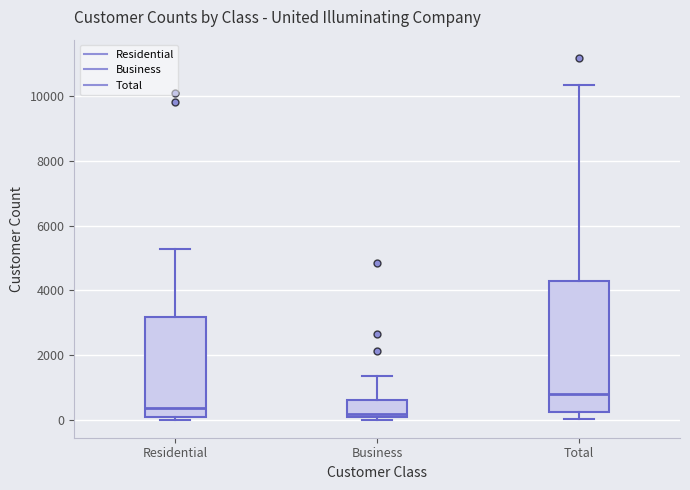

Reading left to right, read every box against the y-axis: the position of its median line, the range the box covers, and the ends of its whiskers. The values are not printed on the chart, so give them approximately, as read against the axis.

Residential: median 400, box 0 to 3200, whiskers 0 (just below the box's lower edge) to 5200
Business: median 200, box 0 to 600, whiskers 0 (just below the box's lower edge) to 1400
Total: median 800, box 200 to 4200, whiskers 0 to 10400